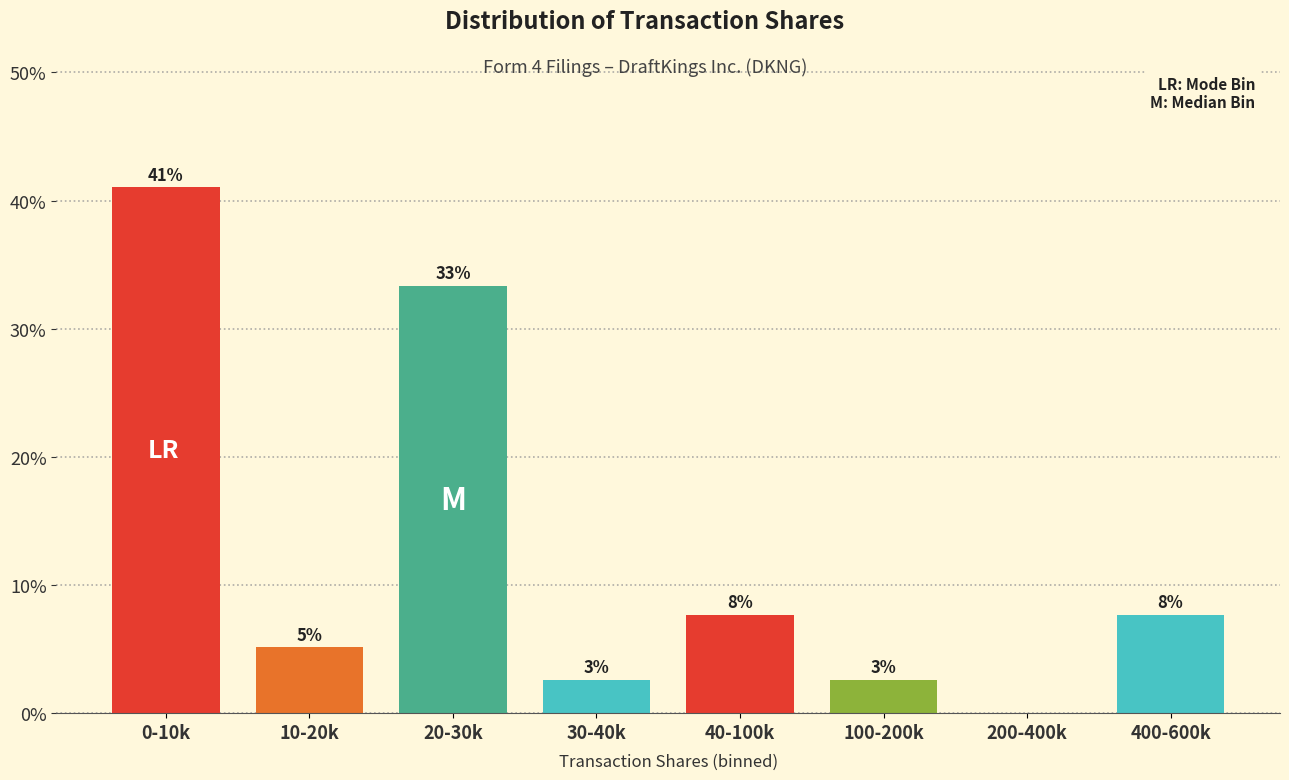

Are the bars horizontal?

No